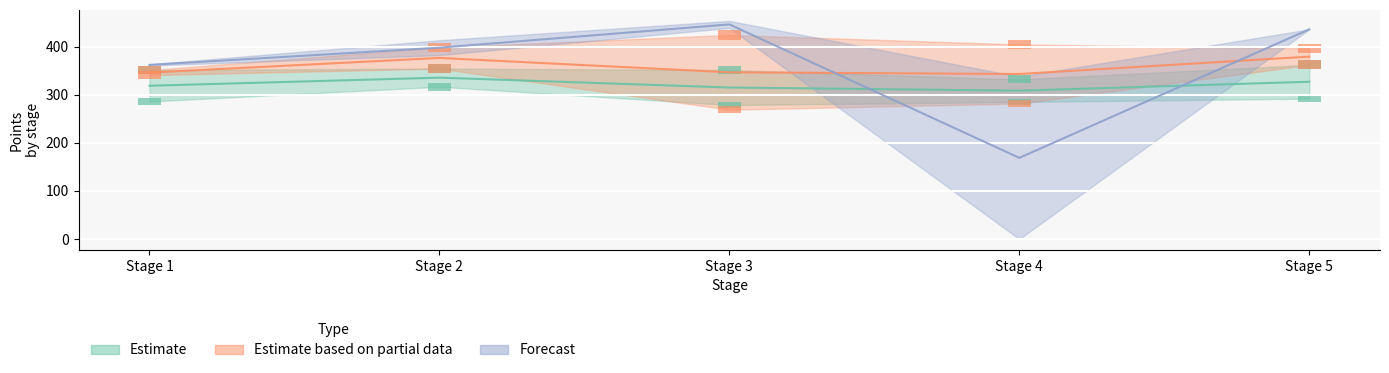

How many bars are there in each group?

5